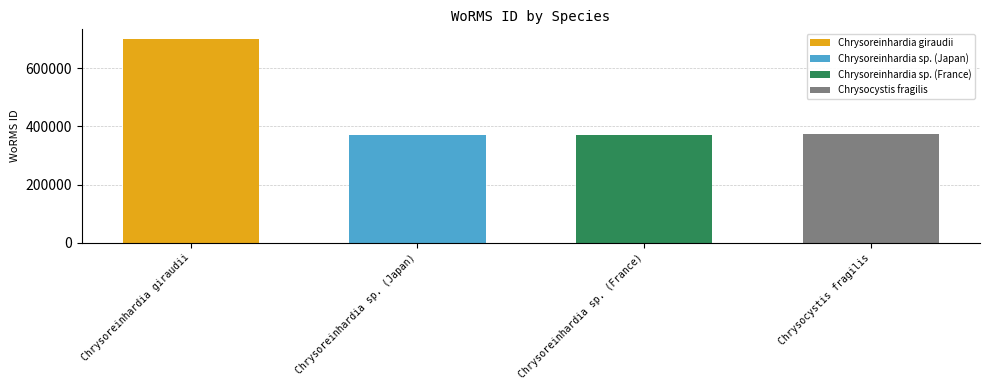

Rank the categories by value from highest to lowest.

Chrysoreinhardia giraudii, Chrysocystis fragilis, Chrysoreinhardia sp. (Japan), Chrysoreinhardia sp. (France)